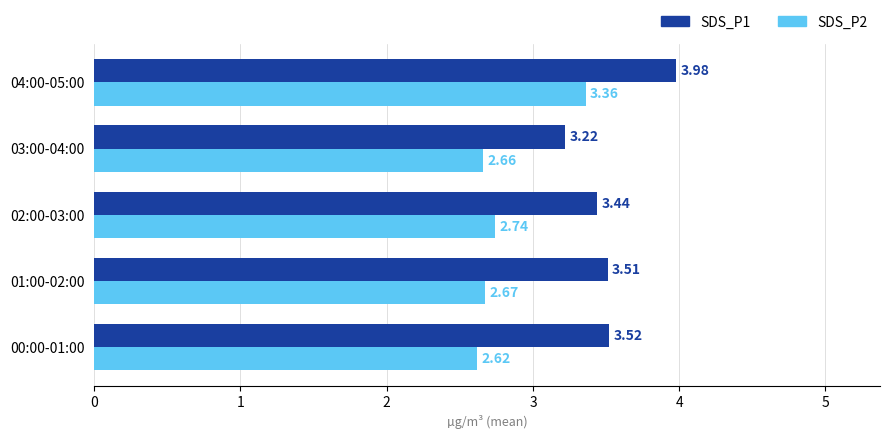

Which series has the widest spread of values?

SDS_P1